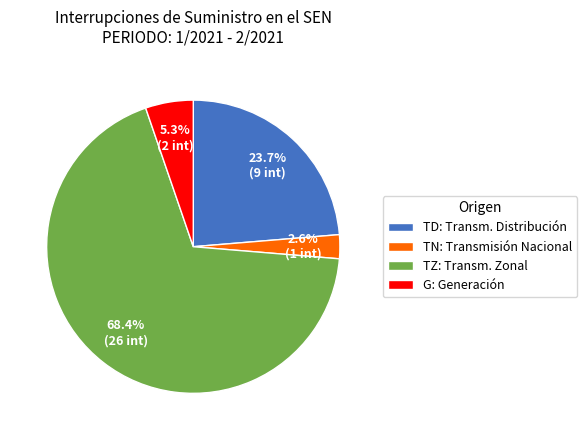

Which category has the biggest portion of the pie?

TZ